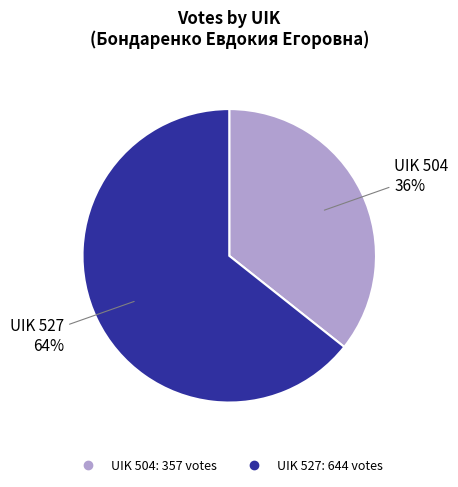

To the nearest percent, what is the average slice percentage?

50%